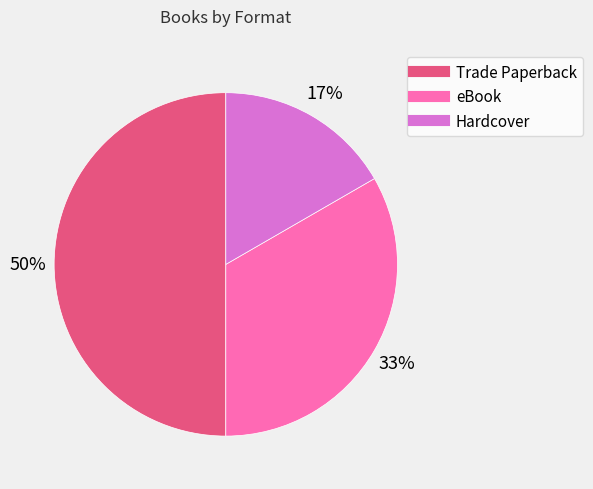

To the nearest percent, what is the combined percentage of eBook and Trade Paperback?

83%